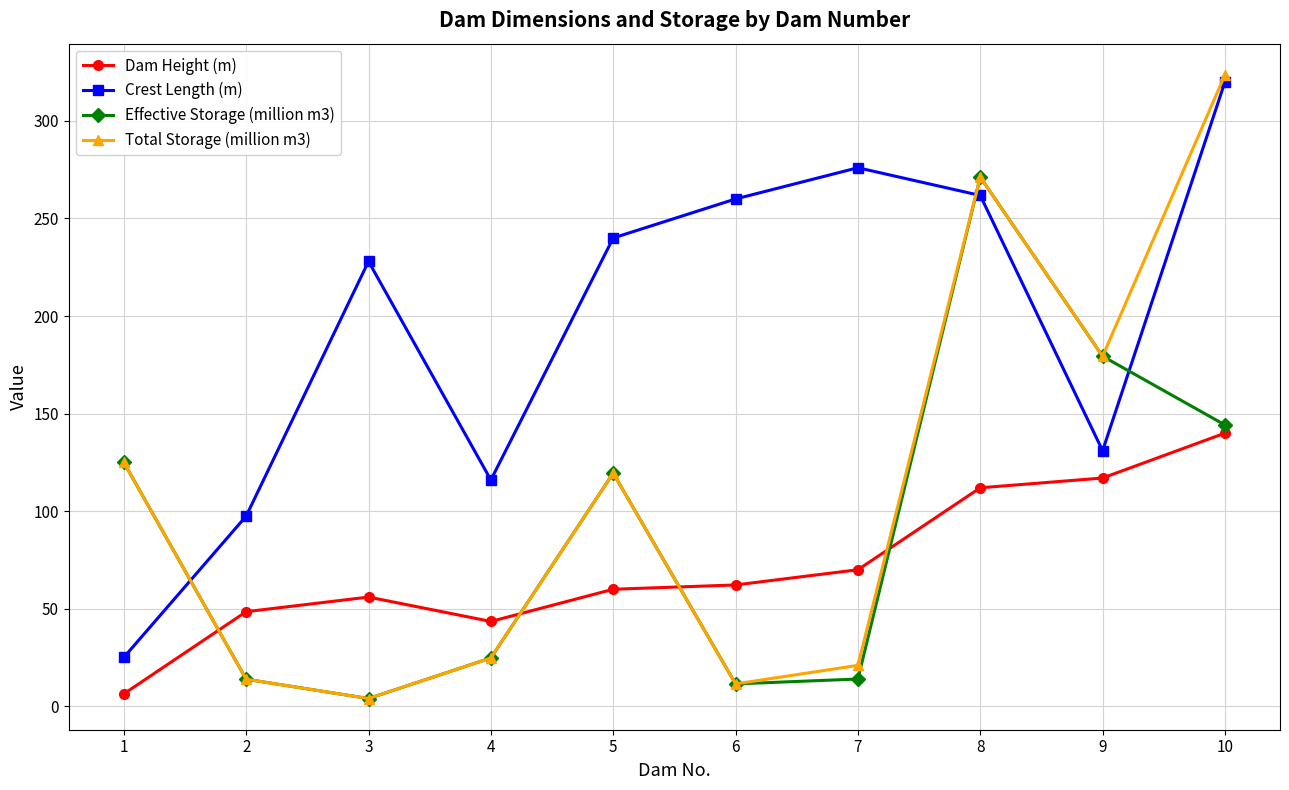

What is the total value across all series at 10?

927.8